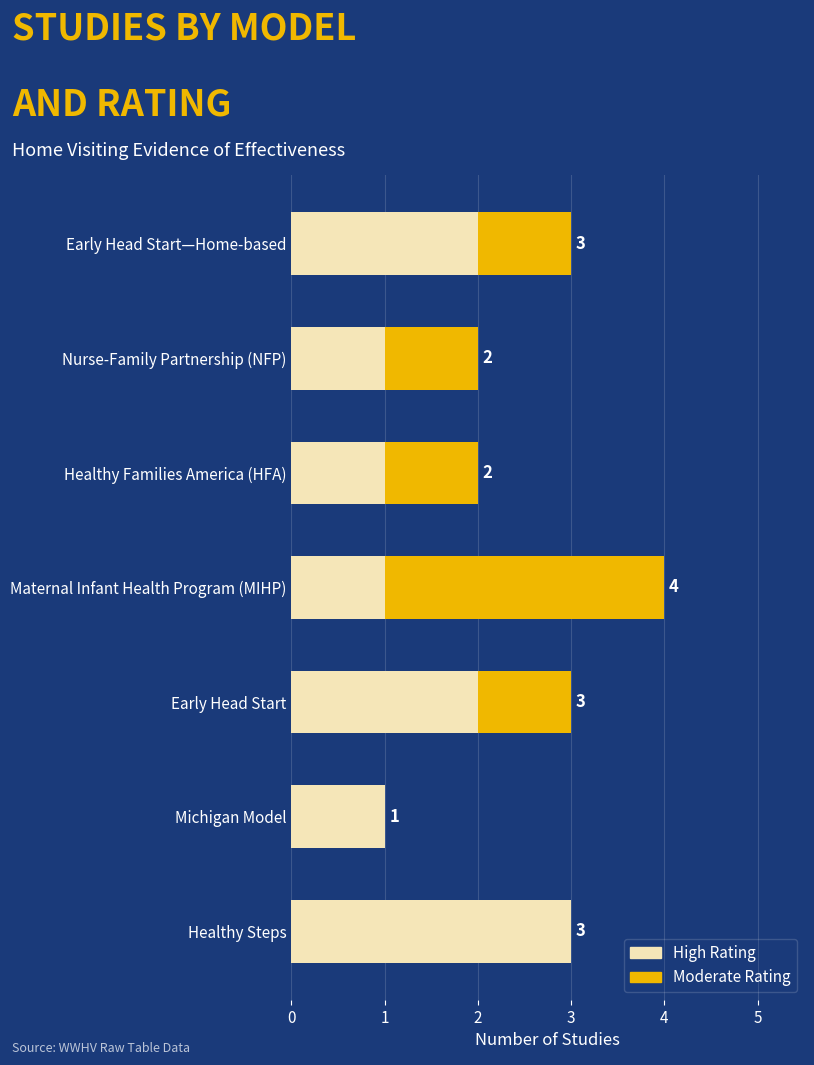

At which category is the sum across all series the highest?

Maternal Infant Health Program (MIHP)